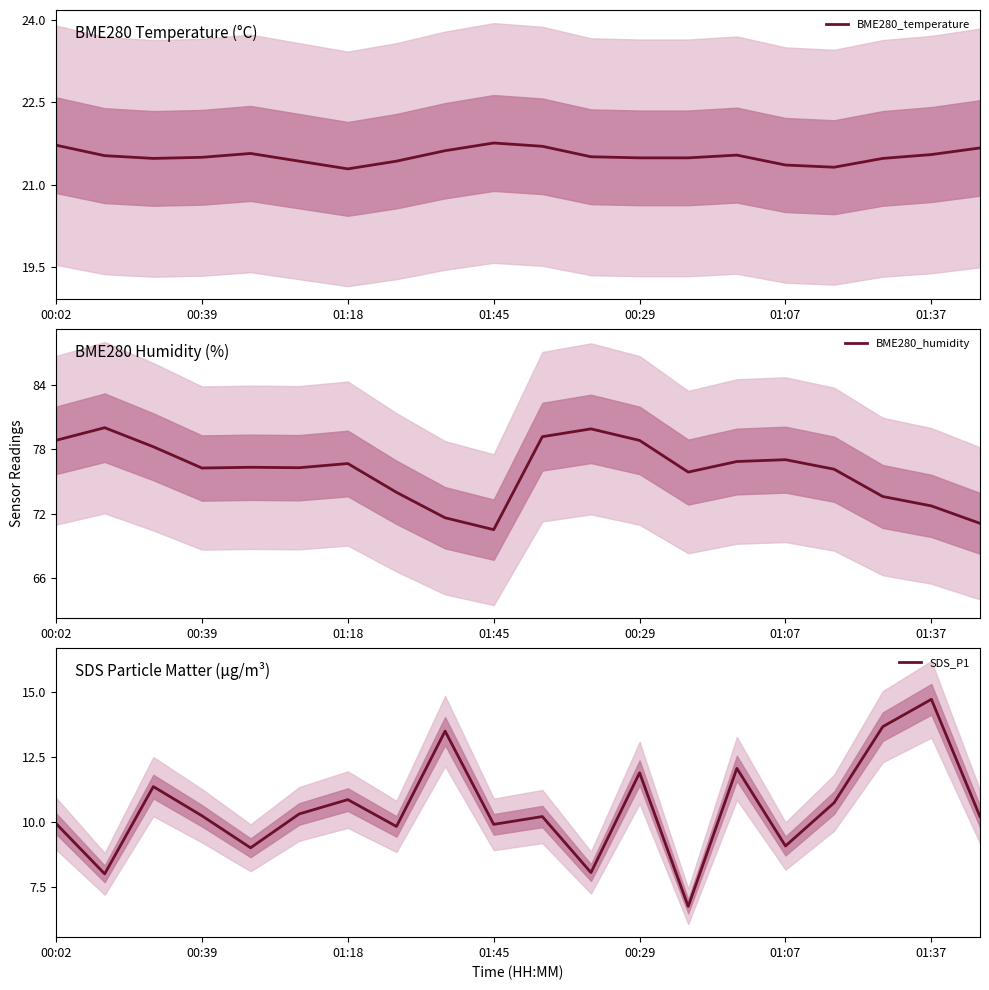

What is the lowest value of the BME280_temperature series?

21.3